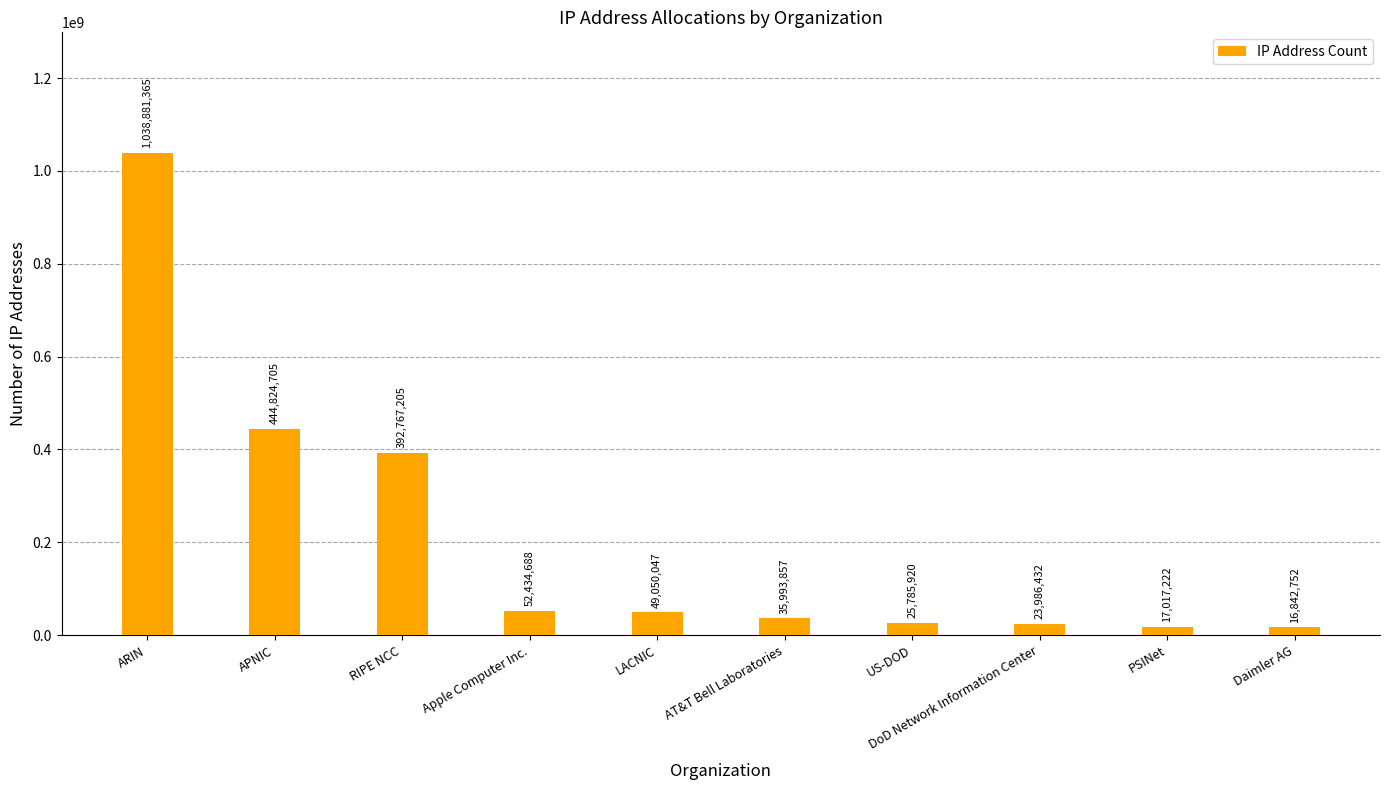

Rank the categories by value from highest to lowest.

ARIN, APNIC, RIPE NCC, Apple Computer Inc., LACNIC, AT&T Bell Laboratories, US-DOD, DoD Network Information Center, PSINet, Daimler AG